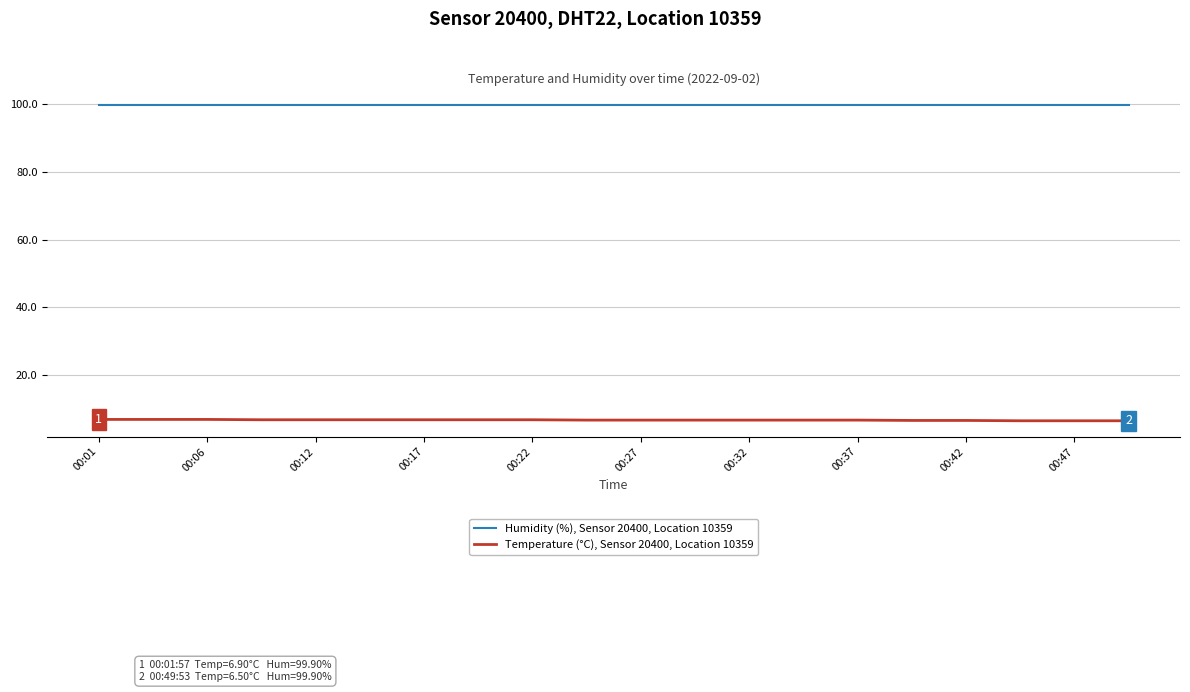

What are all the series names shown in the legend?

Humidity (%), Sensor 20400, Location 10359, Temperature (°C), Sensor 20400, Location 10359